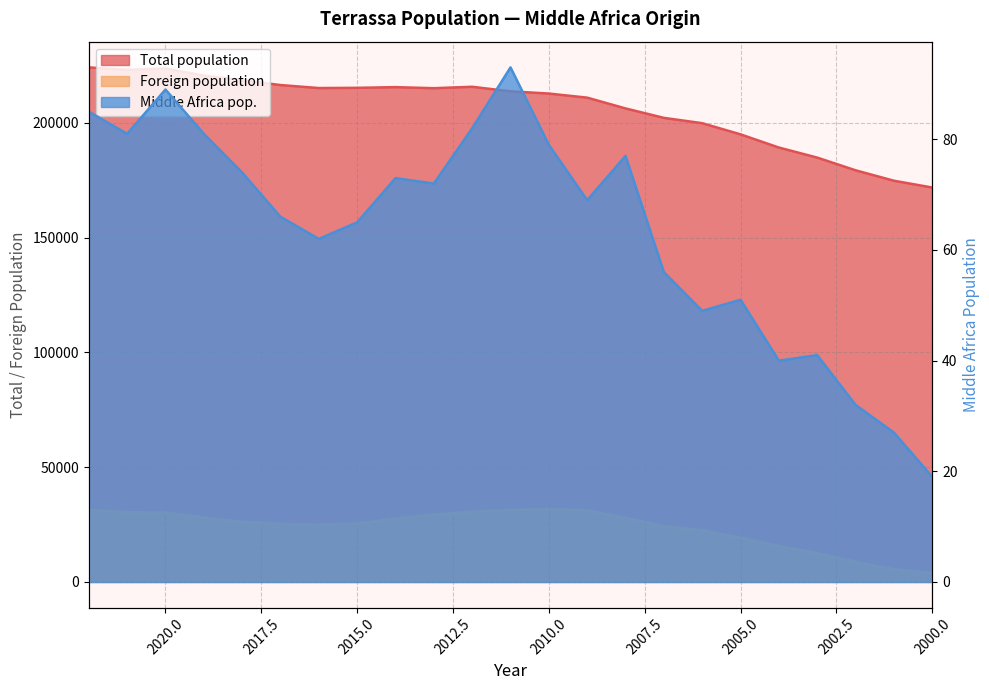

Where is Middle Africa pop. nearest to the value 56?

2007